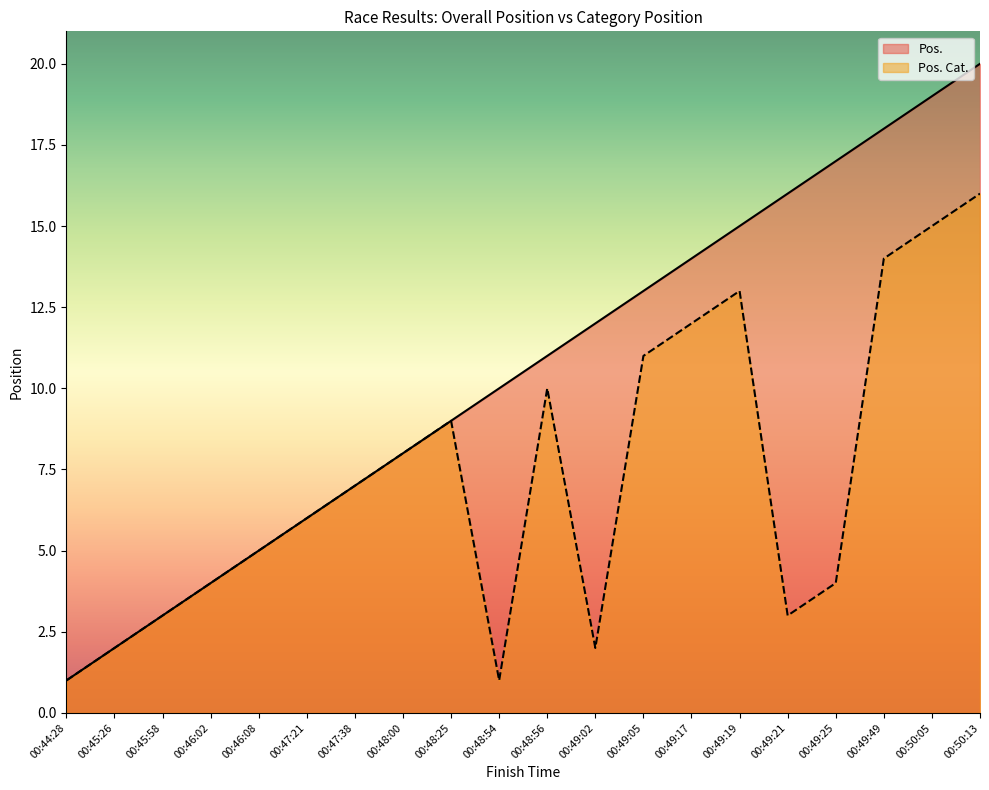

How many data points in Pos. are less than 11?

10